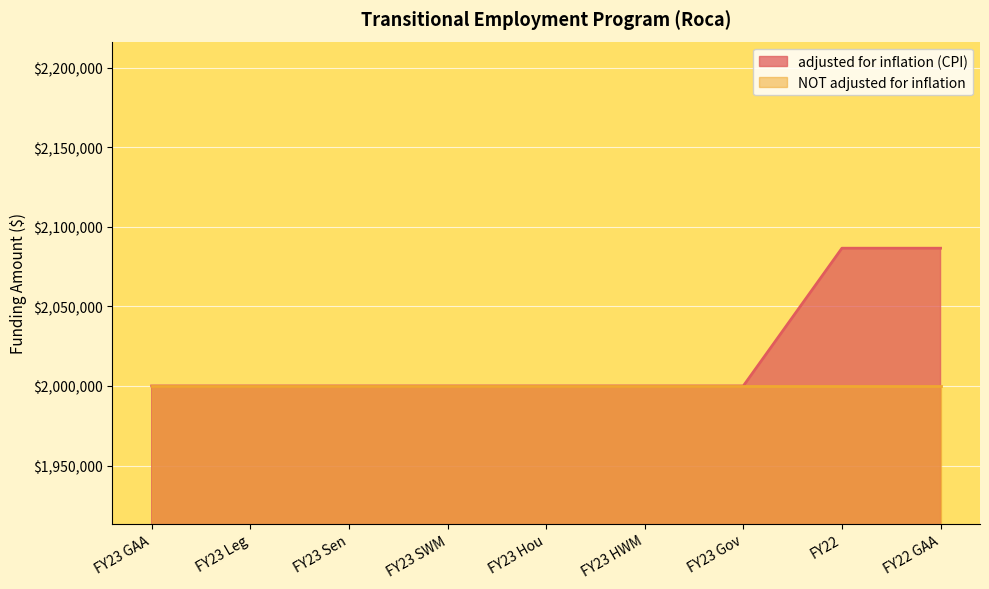

Rank the categories by value from lowest to highest.

FY23 GAA, FY23 Leg, FY23 Sen, FY23 SWM, FY23 Hou, FY23 HWM, FY23 Gov, FY22, FY22 GAA